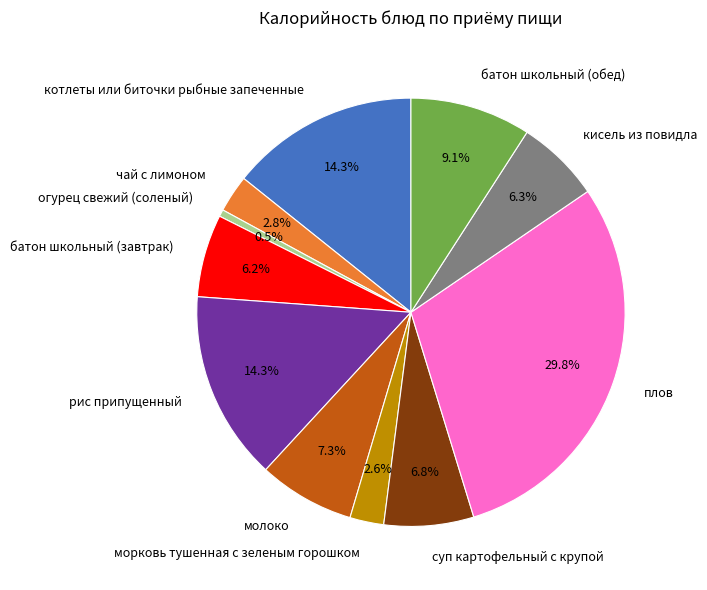

To the nearest percent, what portion does морковь тушенная с зеленым горошком represent?

3%